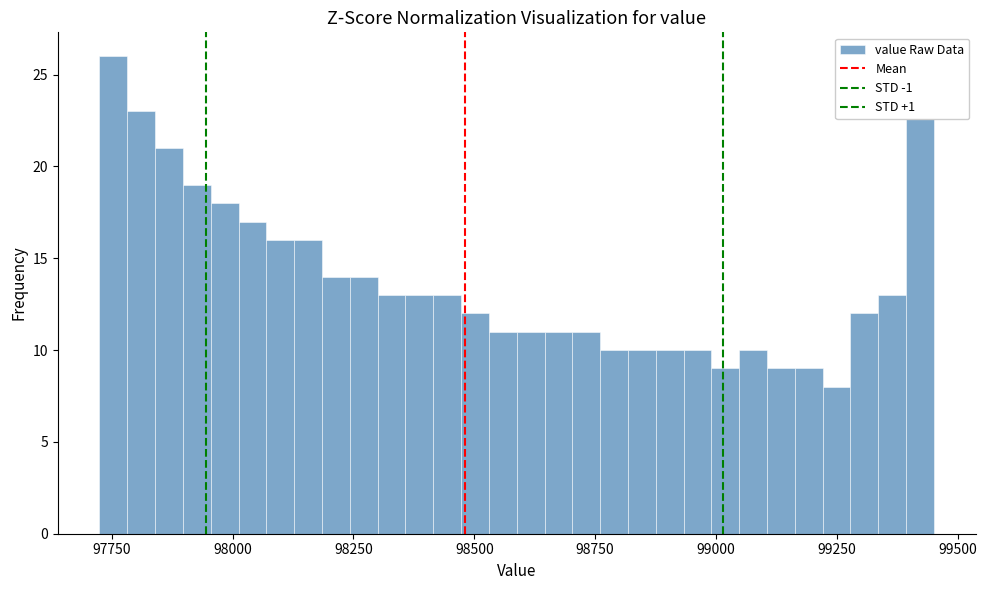

Read against the x-axis, roughly where is the centre of the tallest bar?

97750